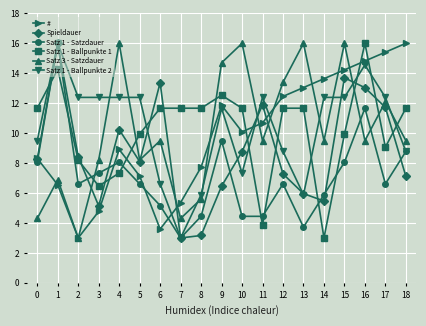

What is the value of the Satz 1 - Ballpunkte 1 point at the 2nd from the left?

14.3